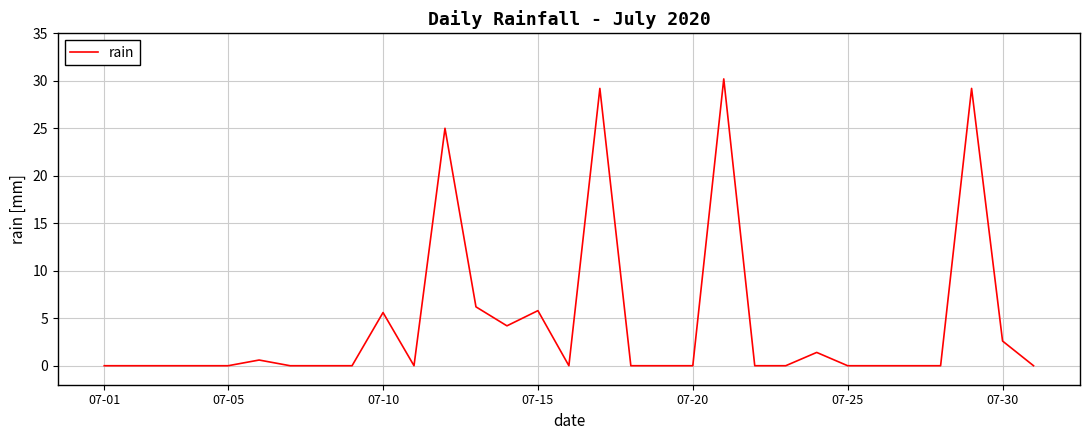

What is the difference between the maximum and minimum values?

30.2